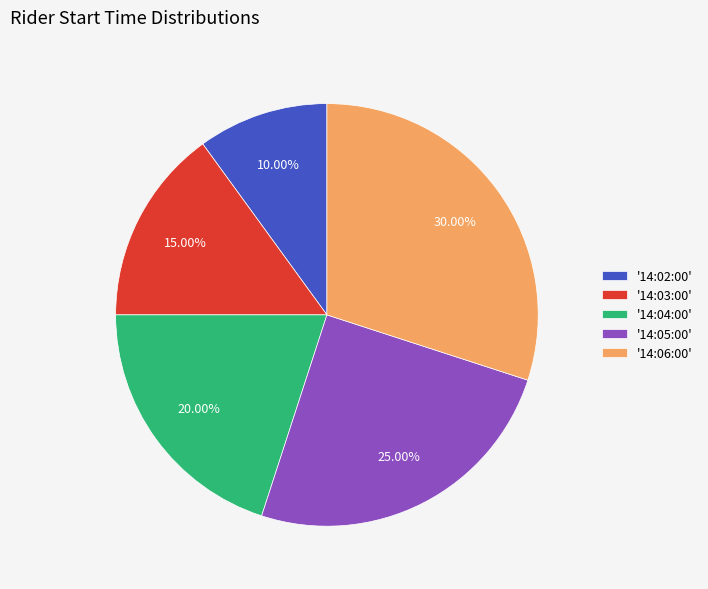

What is the ratio of the value at '14:03:00' to the value at '14:06:00'?

0.5